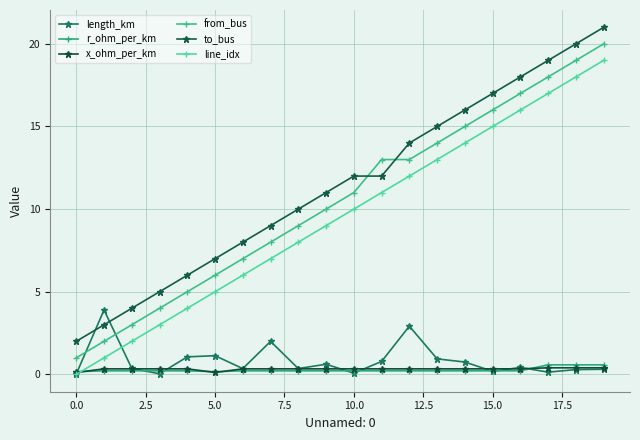

How many values in line_idx are above zero?

19